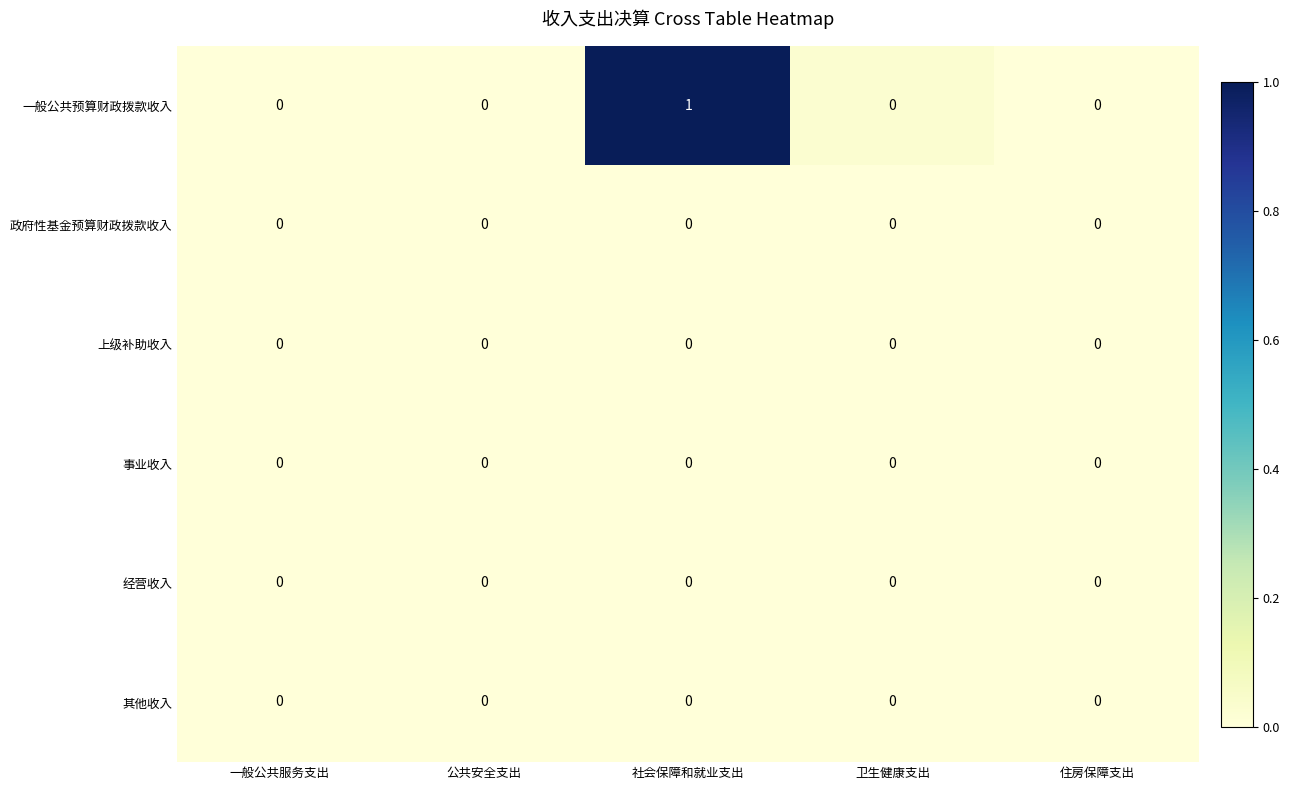

Which label corresponds to the largest value in the chart?

社会保障和就业支出